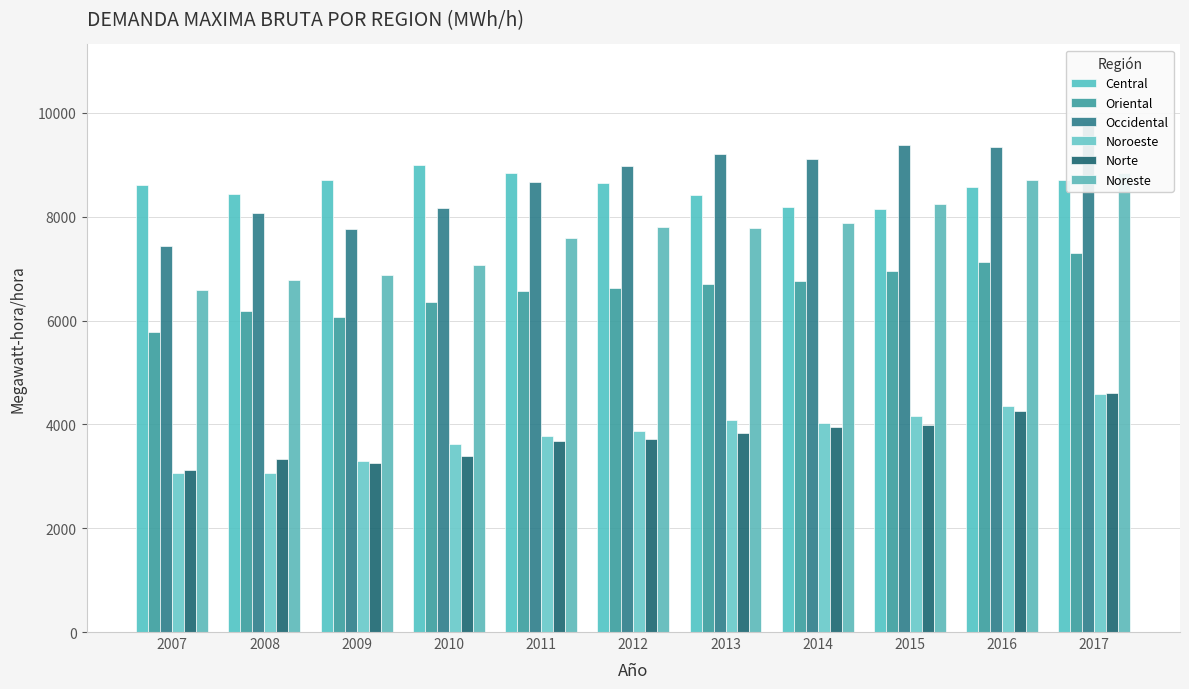

Which category has the highest value in the Noreste series?

2017